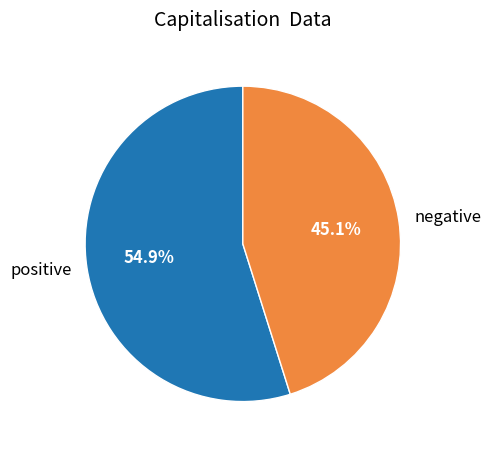

Rank the categories by value from highest to lowest.

positive, negative